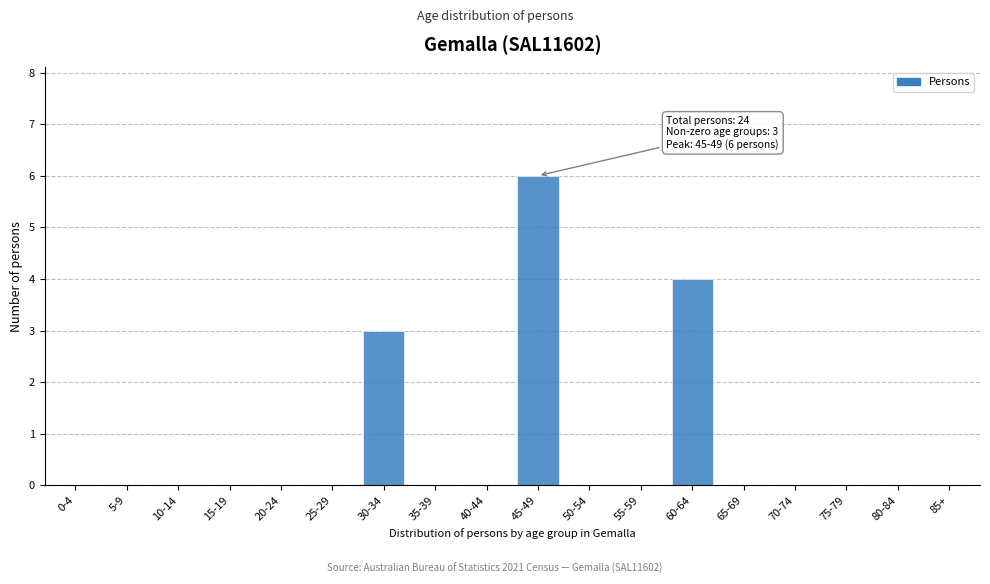

Reading right to left, extract all data points from this chart.

85+=0	80-84=0	75-79=0	70-74=0	65-69=0	60-64=4	55-59=0	50-54=0	45-49=6	40-44=0	35-39=0	30-34=3	25-29=0	20-24=0	15-19=0	10-14=0	5-9=0	0-4=0